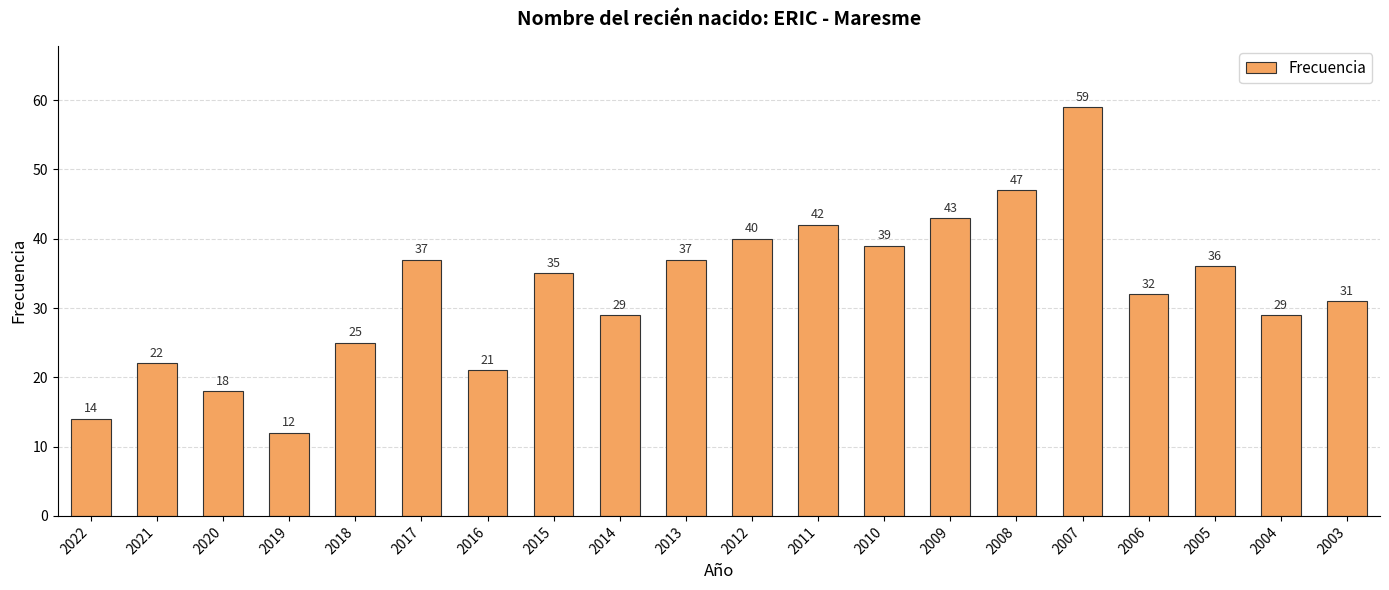

Reading left to right, what are all the values shown in this chart?

2022=14	2021=22	2020=18	2019=12	2018=25	2017=37	2016=21	2015=35	2014=29	2013=37	2012=40	2011=42	2010=39	2009=43	2008=47	2007=59	2006=32	2005=36	2004=29	2003=31